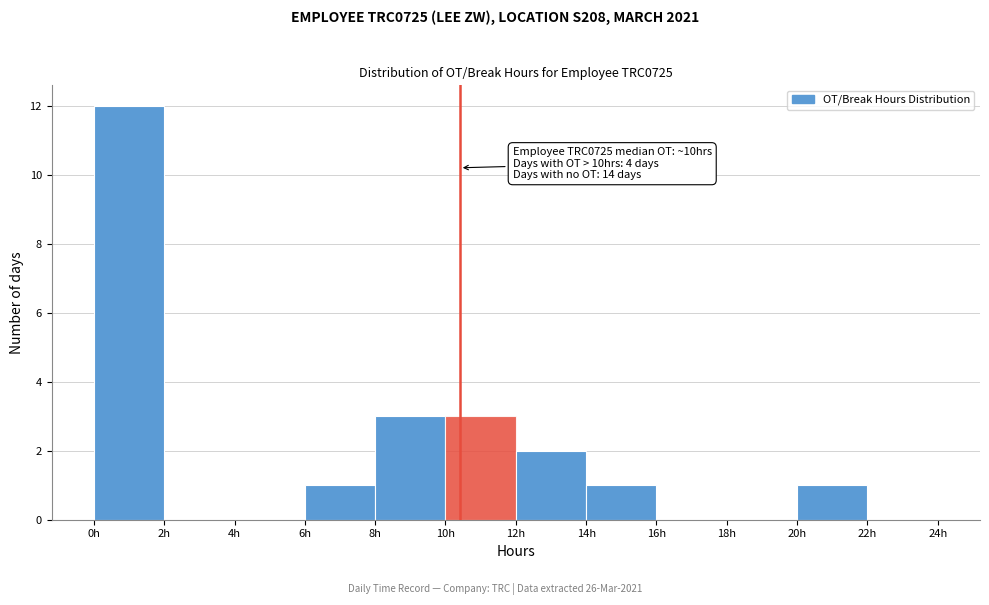

Which range on the x-axis has the tallest bar?

0 to 2